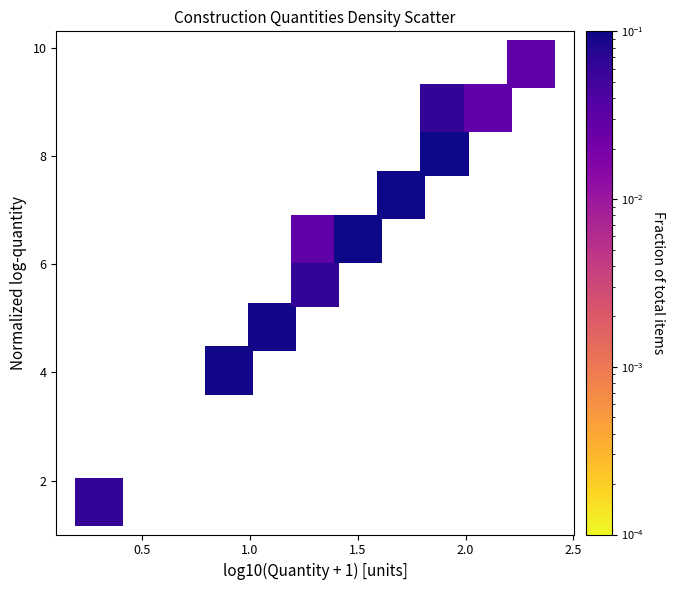

What is the average Y value?

6.5